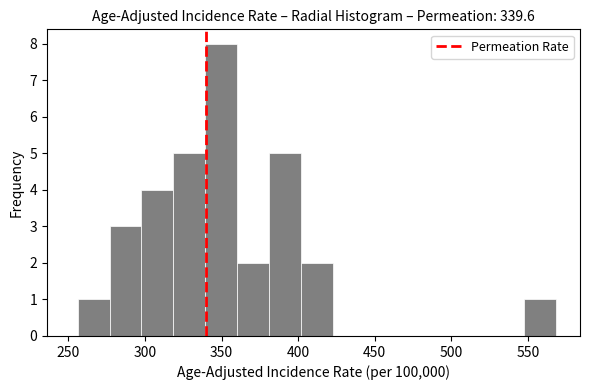

Reading left to right, transcribe this chart: for each bar, give the range it covers on the x-axis and its height. Neither the bar edges nor the heights are printed on the chart, so give them approximately, as read against the axes.

255 to 275: 1
275 to 300: 3
300 to 320: 4
320 to 340: 5
340 to 360: 8
360 to 380: 2
380 to 400: 5
400 to 425: 2
425 to 445: 0
445 to 465: 0
465 to 485: 0
485 to 505: 0
505 to 525: 0
525 to 545: 0
545 to 570: 1